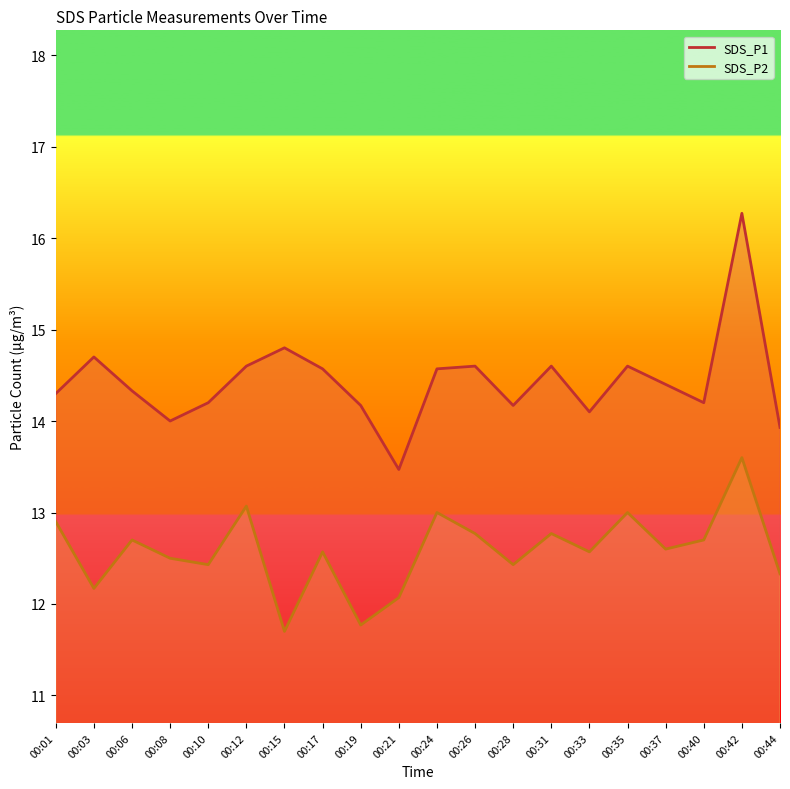

At which category is the sum across all series the highest?

00:42